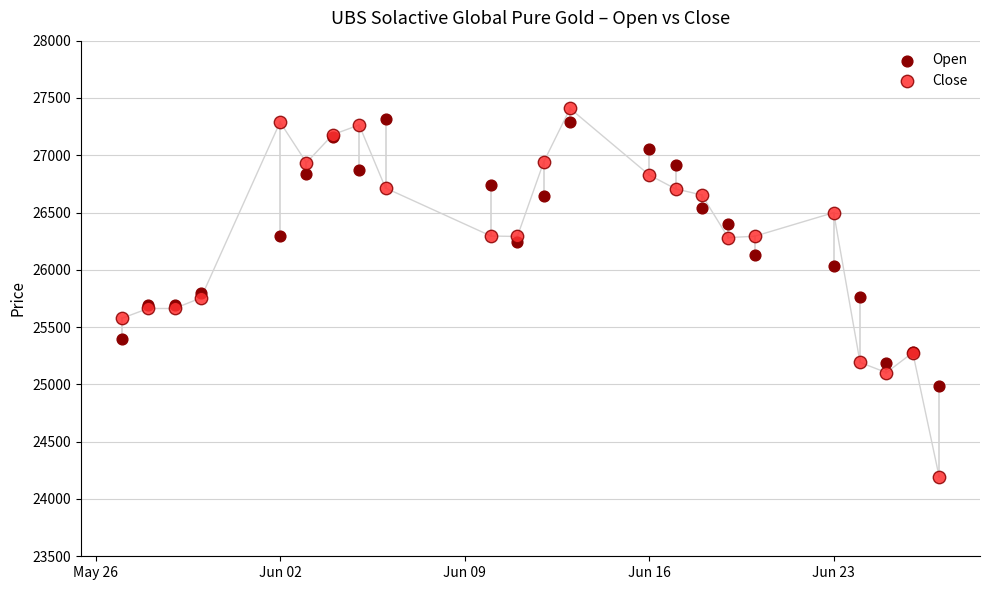

What is the X range (max minus min) for the scatter plot?

31